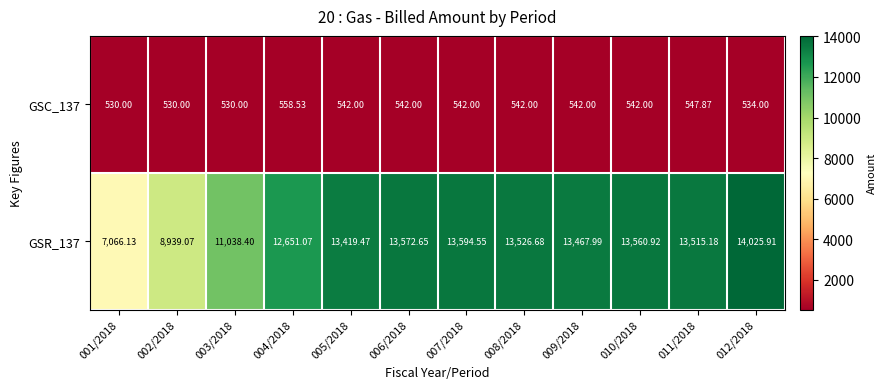

Is the value of GSC_137 at 007/2018 greater than the value of GSR_137 at 010/2018?

No